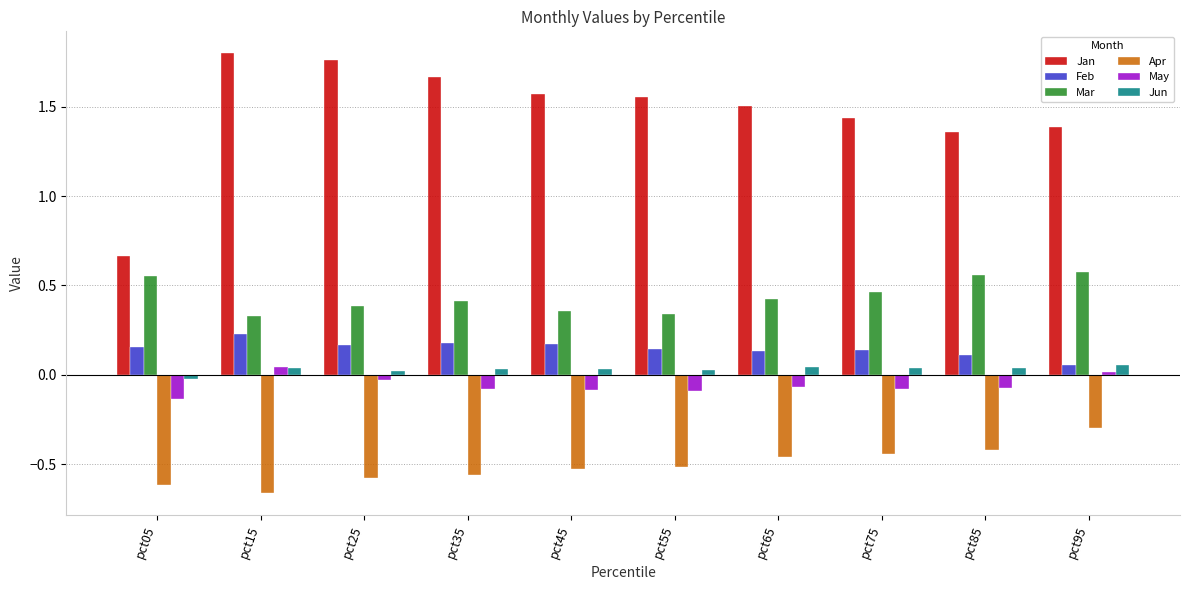

Which category has the lowest value in the May series?

pct05